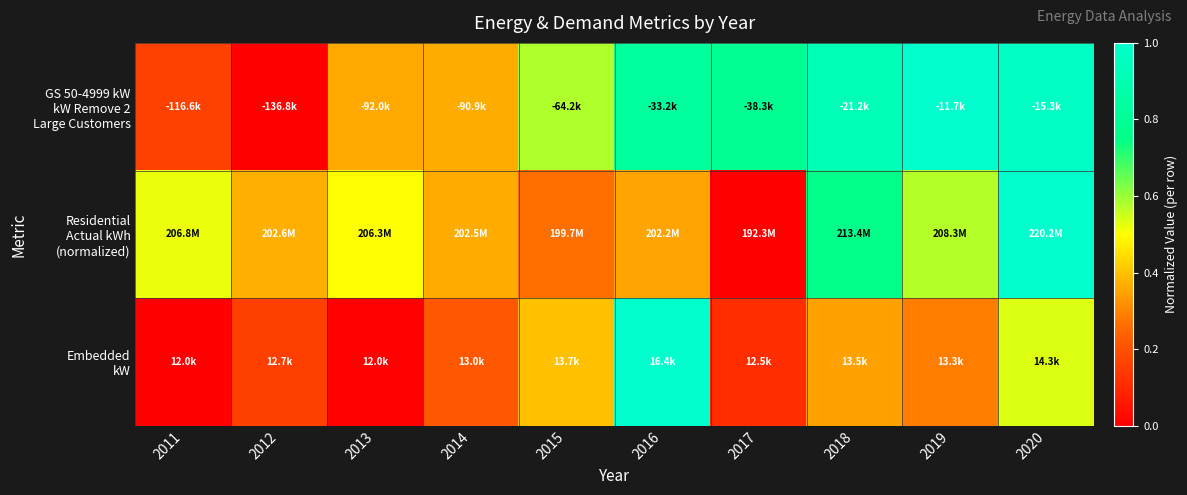

What is the greatest value displayed?

1.0